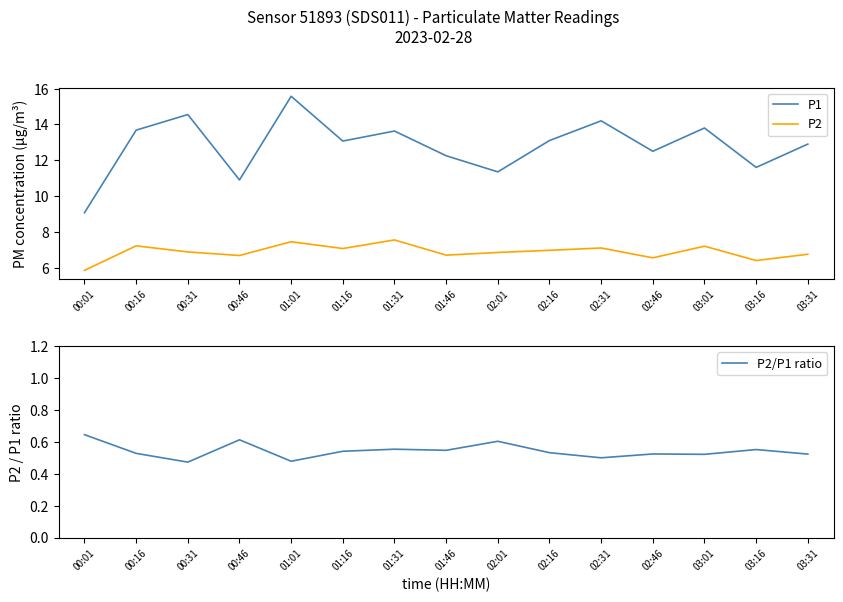

Where is the first local maximum for P2?

00:16